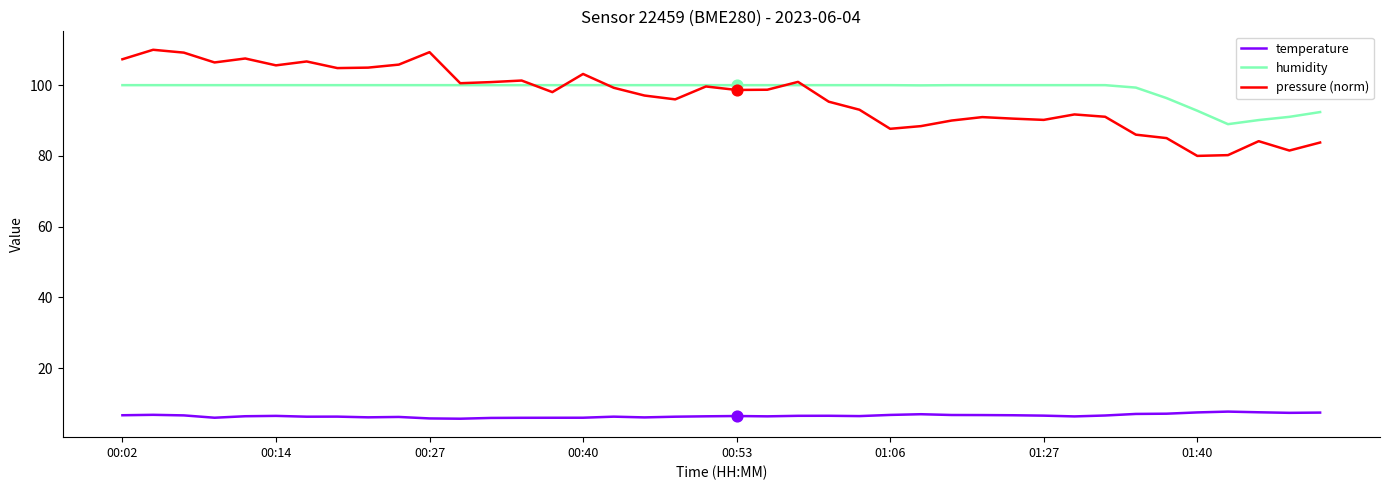

What are all the series names shown in the legend?

temperature, humidity, pressure (norm)